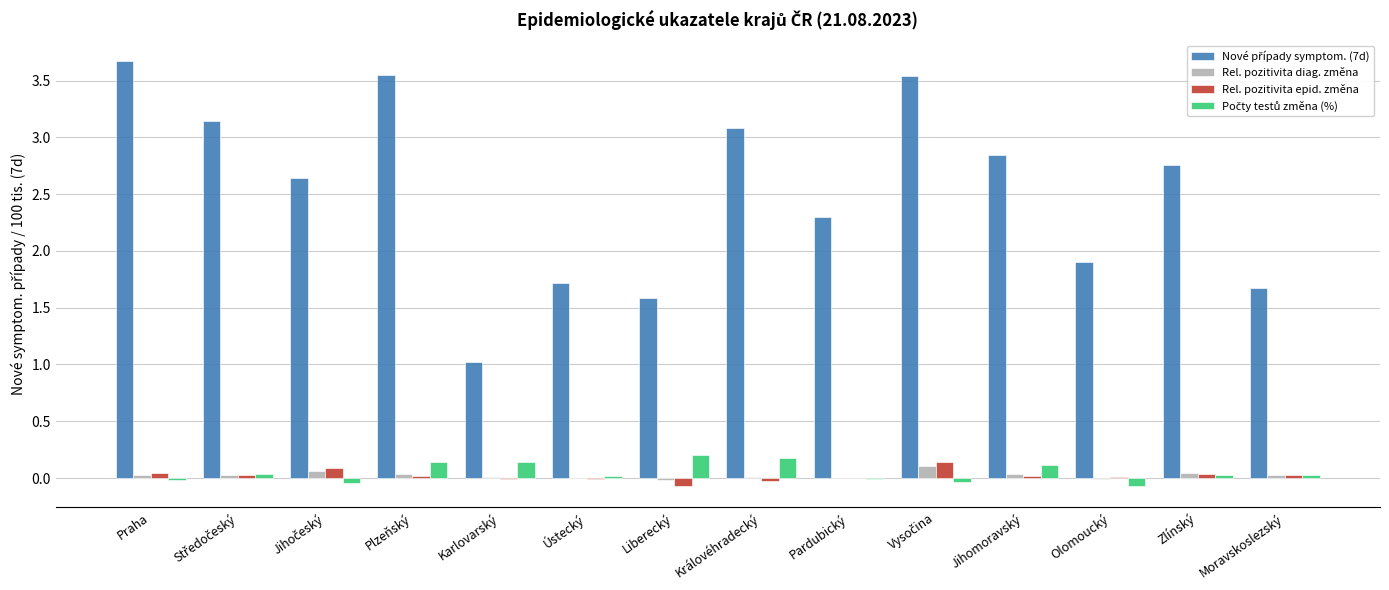

True or false: Rel. pozitivita diag. změna has a value of -0.0 at Pardubický.

True